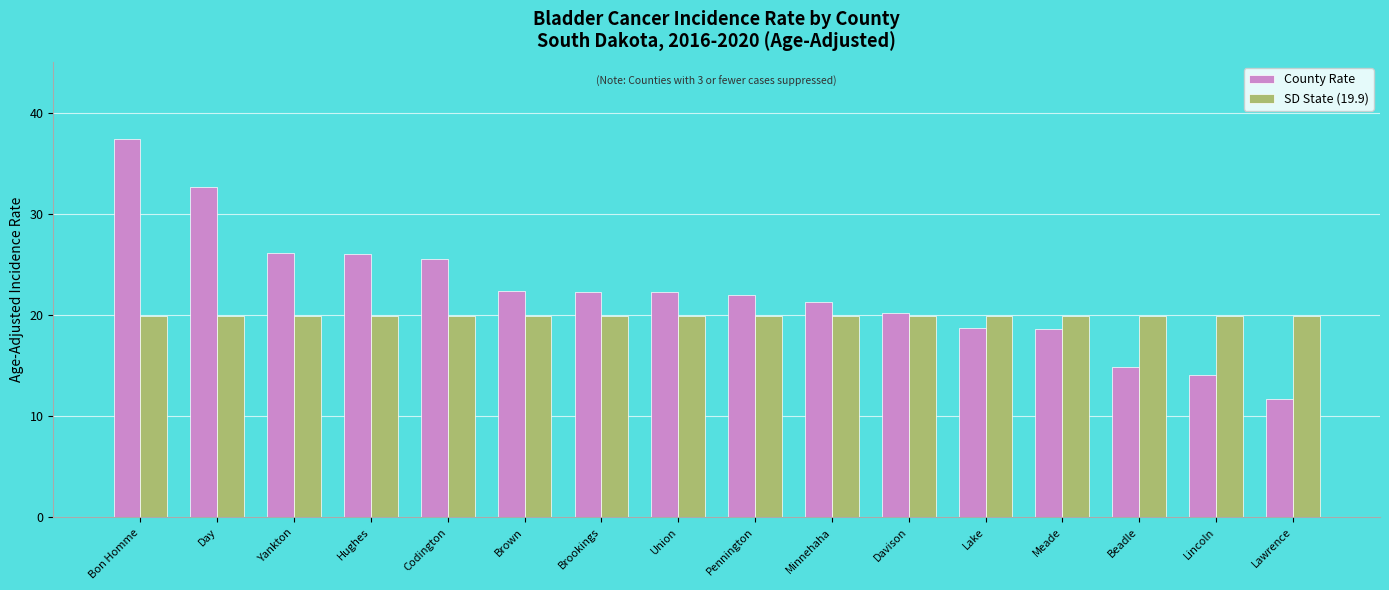

At which category does the chart reach its peak across all series?

Bon Homme